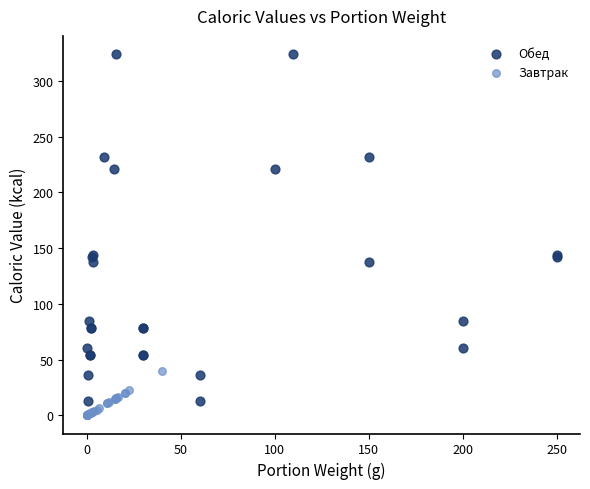

Which series contains the lowest Y value?

Завтрак